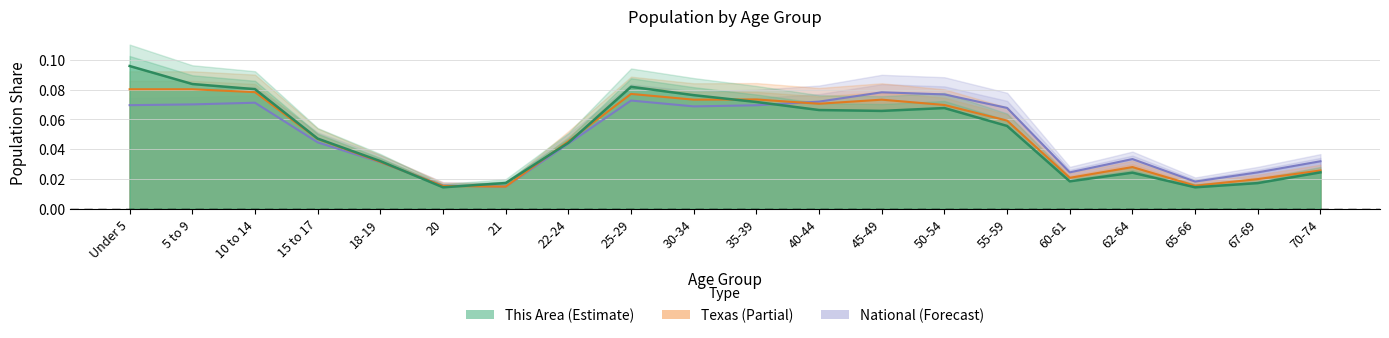

Does the chart have visible grid lines?

Yes